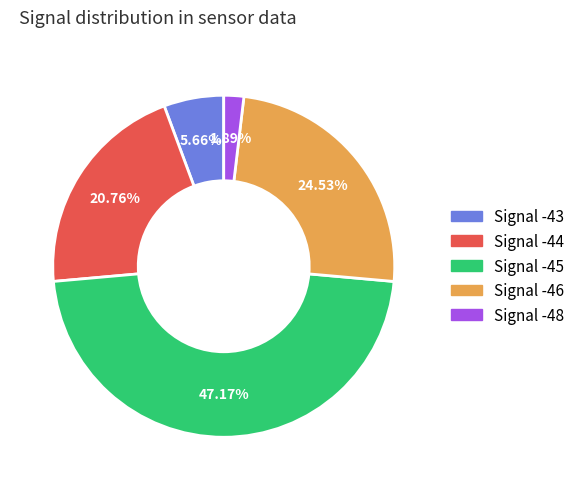

Combined, what portion of the pie is Signal -45 and Signal -46?

71.7%